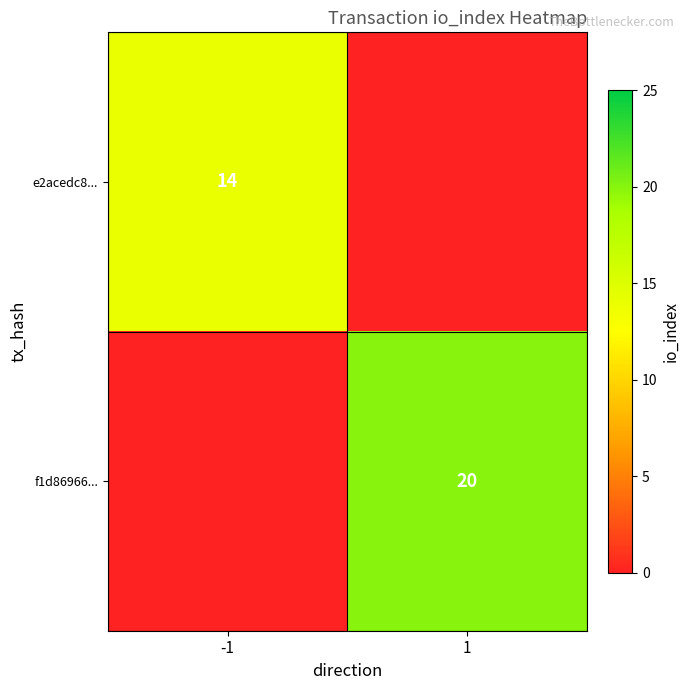

What is the greatest value displayed?

20